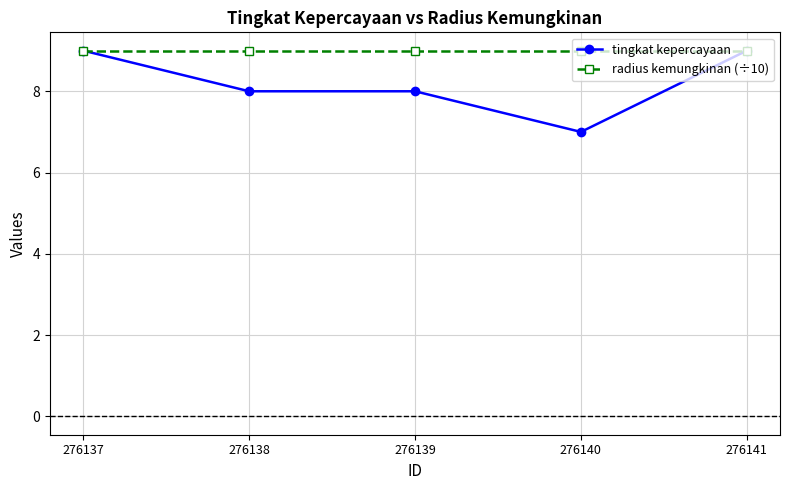

What is the difference between the tingkat kepercayaan values at 276137 and 276138?

1